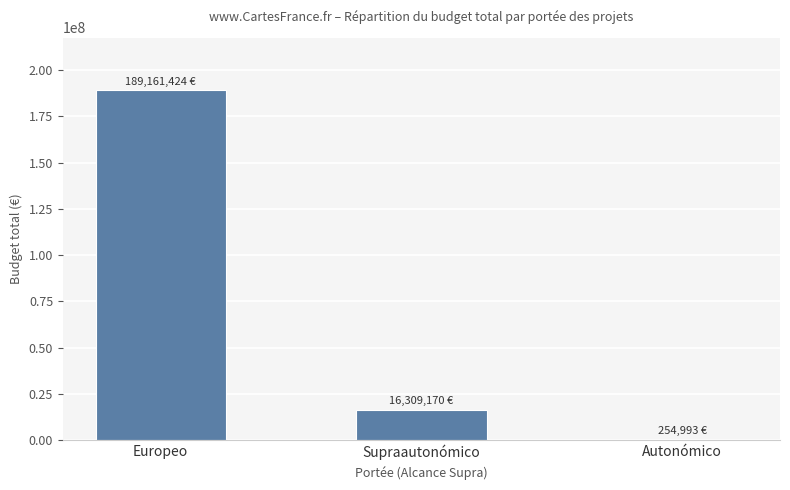

Reading right to left, transcribe all the data shown in this chart.

Autonómico=254993	Supraautonómico=16309170	Europeo=189161424